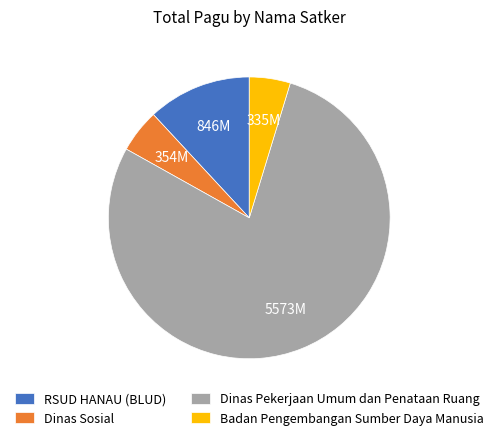

Is Dinas Pekerjaan Umum dan Penataan Ruang the majority of the pie?

Yes